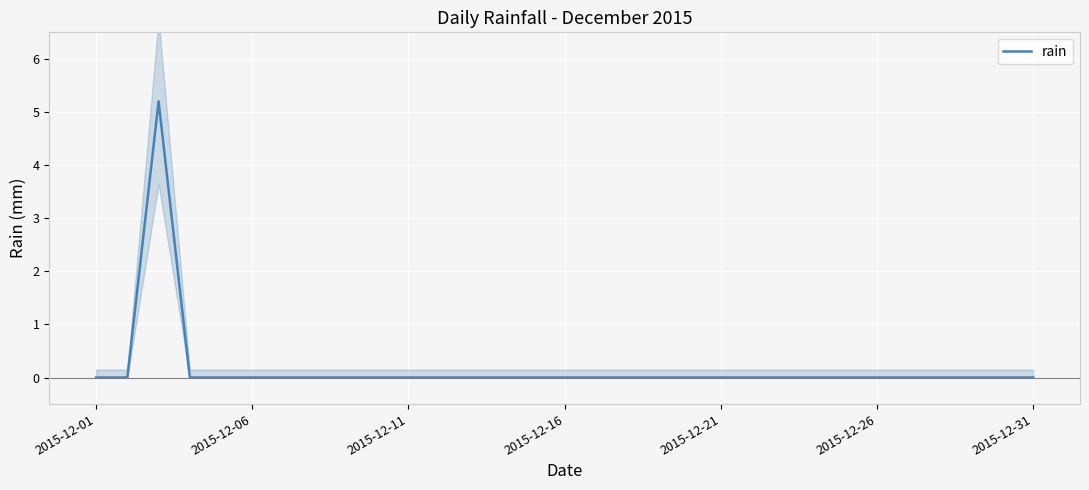

What is the difference between the maximum and second lowest values?

5.2